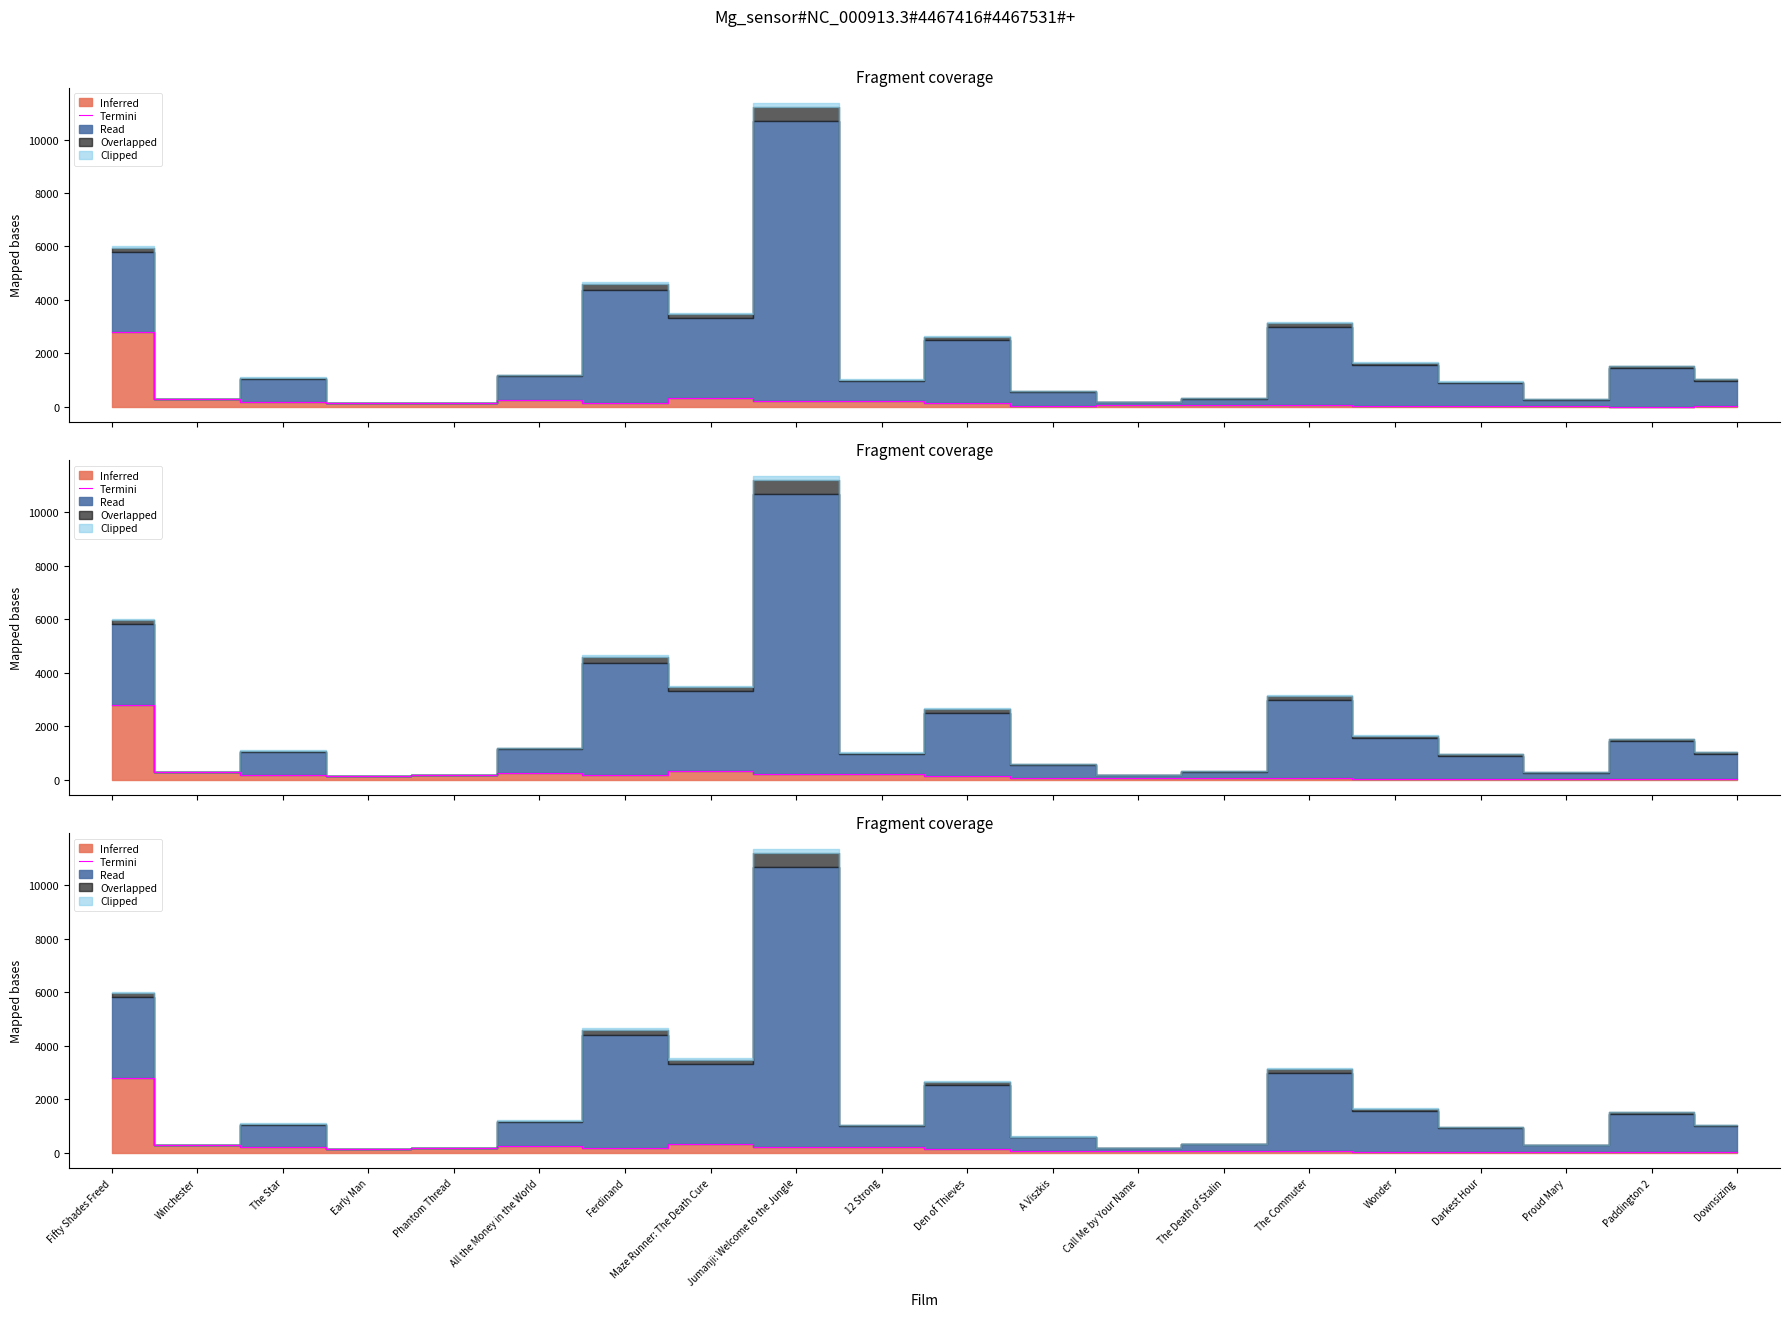

What position from the left is The Death of Stalin?

14